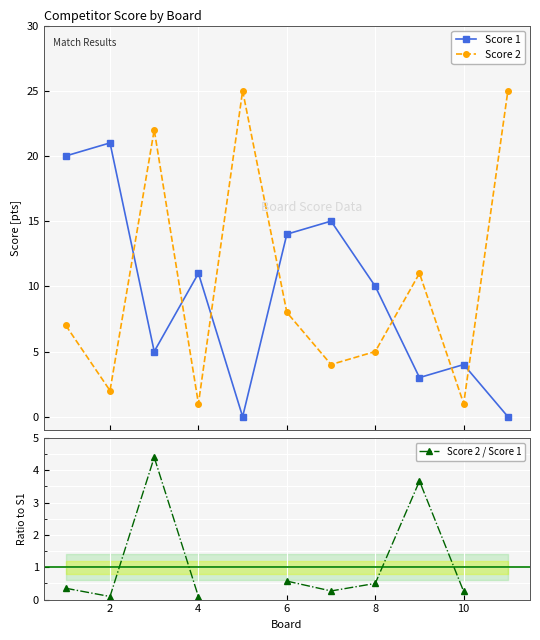

Rank the series by their maximum value, from highest to lowest.

Score 2, Score 1, Score 2 / Score 1